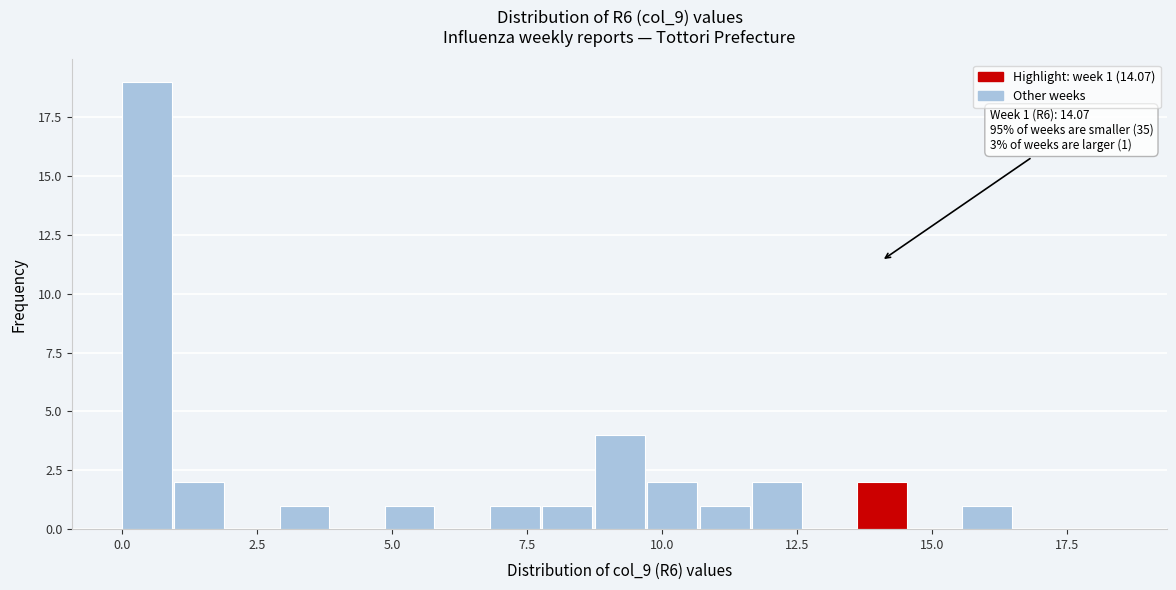

Read against the x-axis, roughly where is the centre of the tallest bar?

0.5